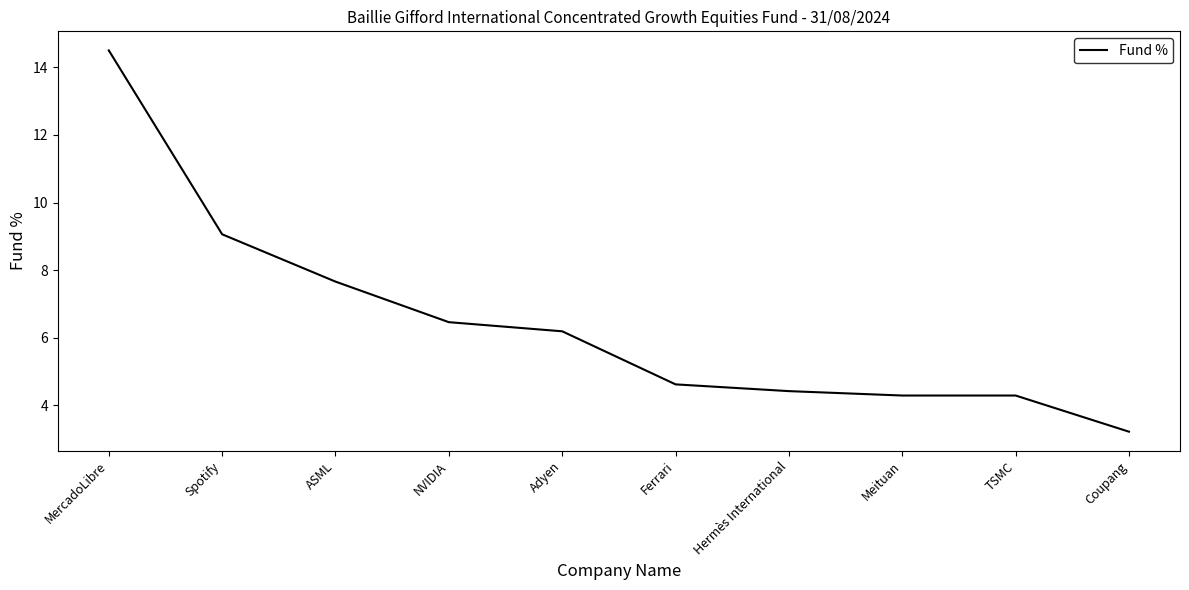

What position from the right is Coupang?

1